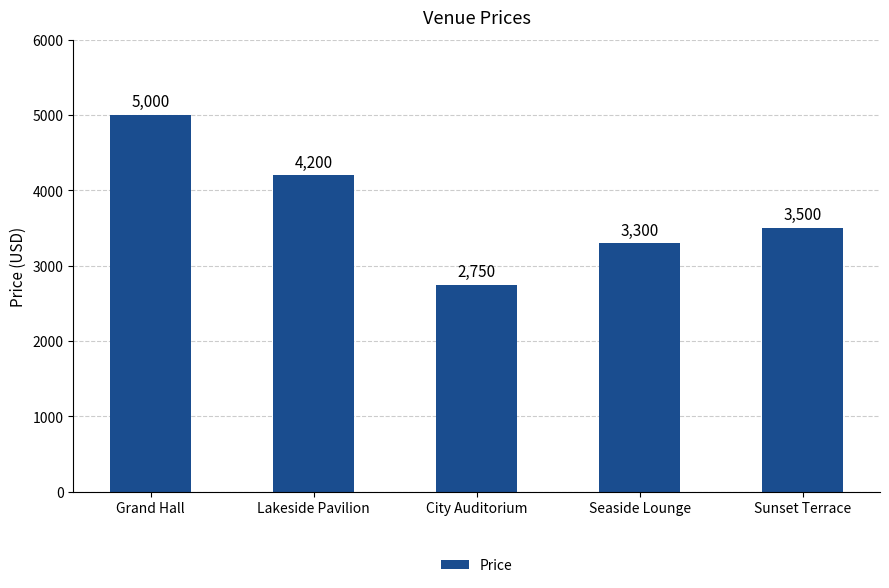

Rank the categories by value from highest to lowest.

Grand Hall, Lakeside Pavilion, Sunset Terrace, Seaside Lounge, City Auditorium